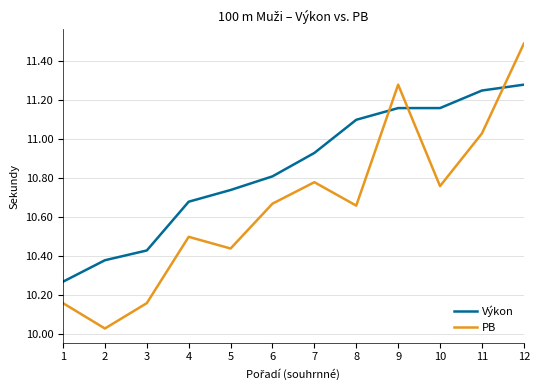

Rank the series at 7 from highest to lowest value.

Výkon, PB